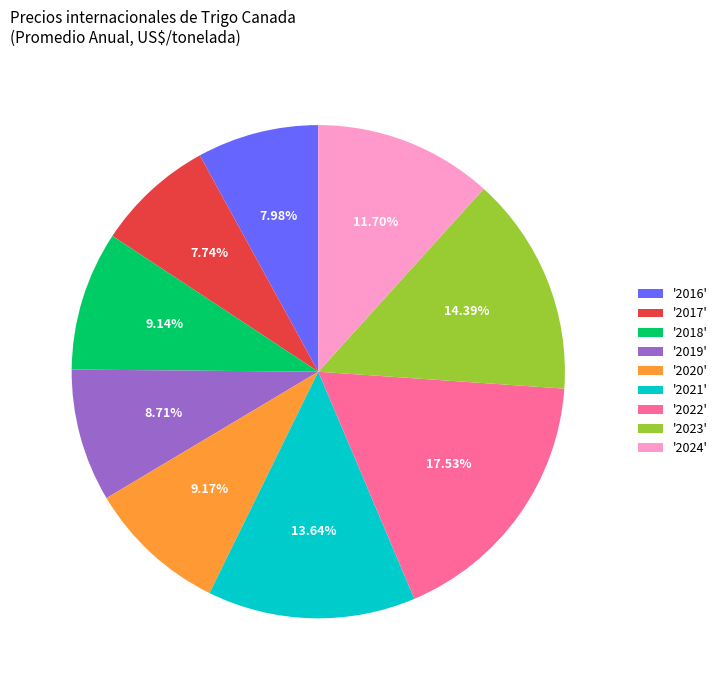

Is there a majority slice in this chart?

No